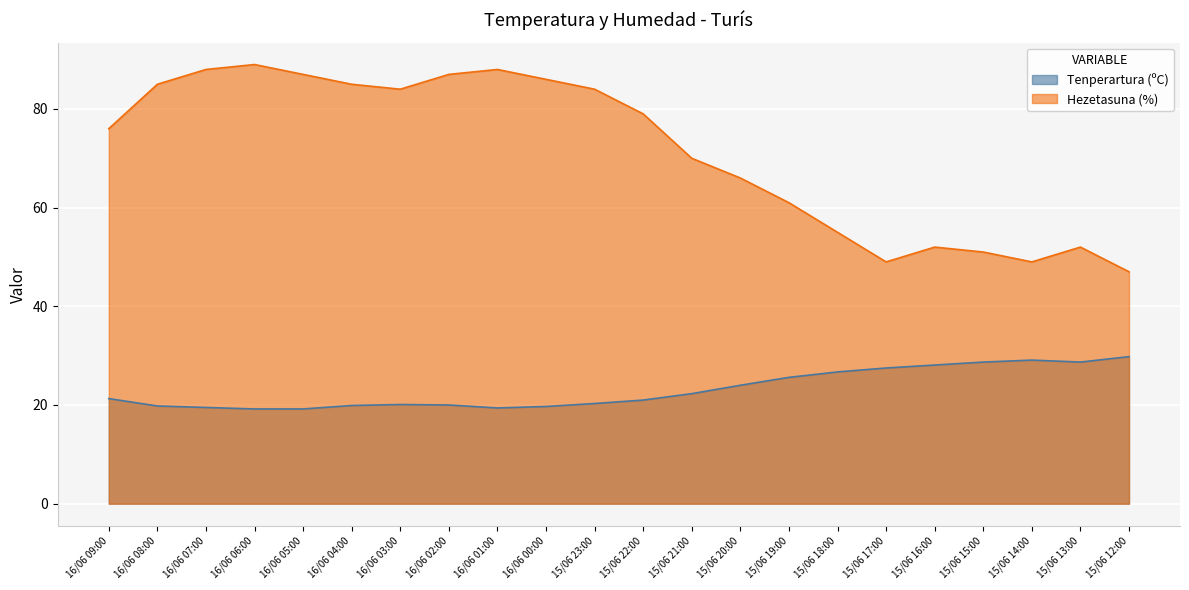

The Hezetasuna (%) series shows 49.0 at 15/06 14:00. True or false?

True